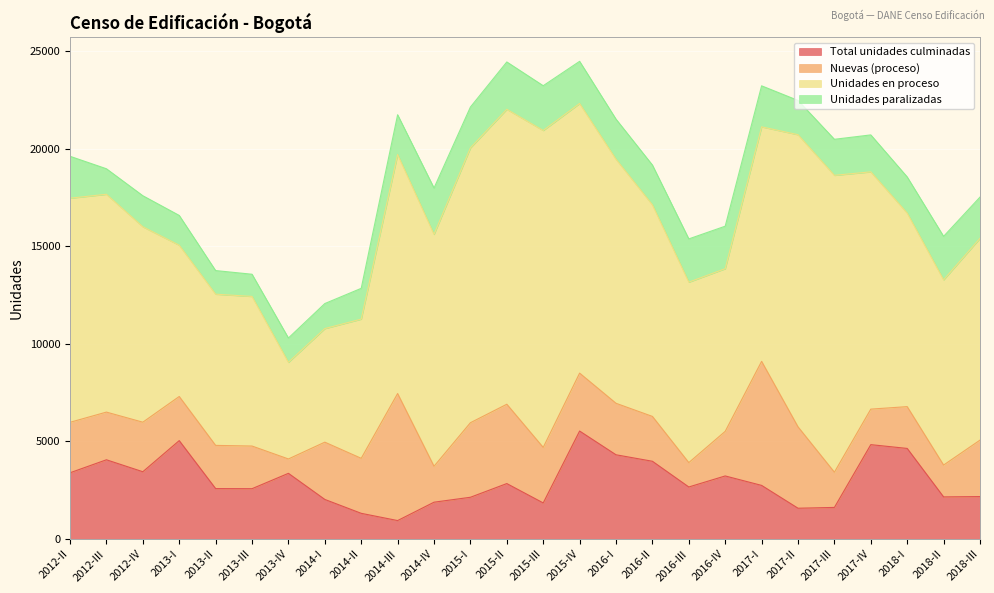

True or false: Unidades paralizadas and Total unidades culminadas intersect in this chart.

True